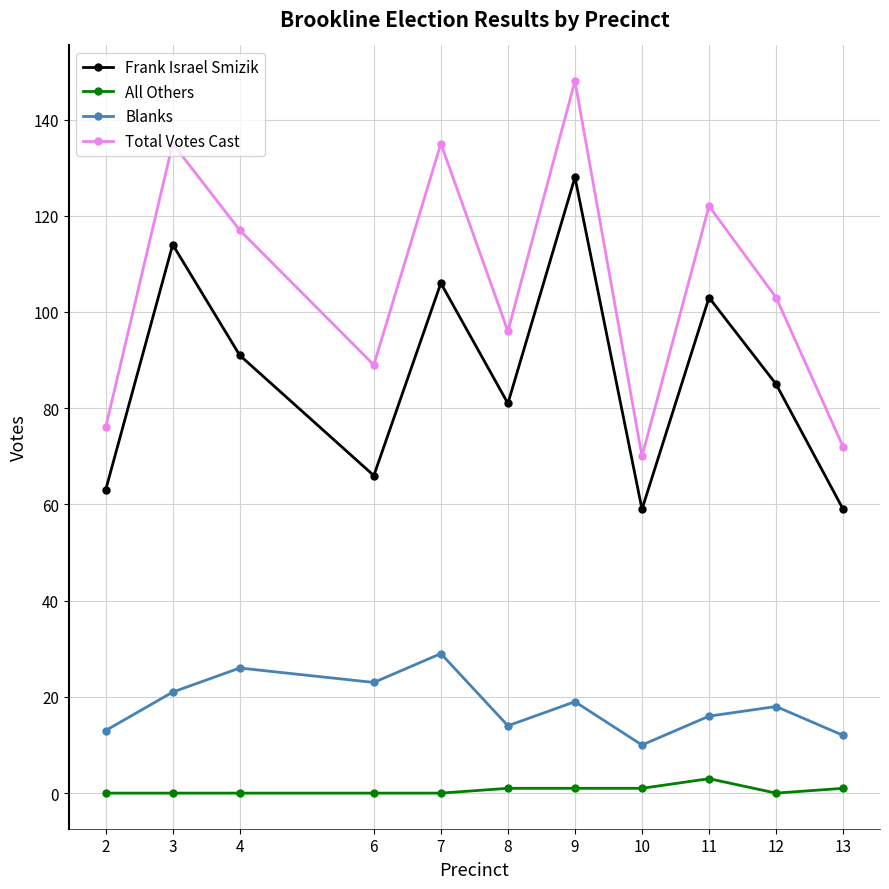

At how many categories does at least one series exceed 131?

3